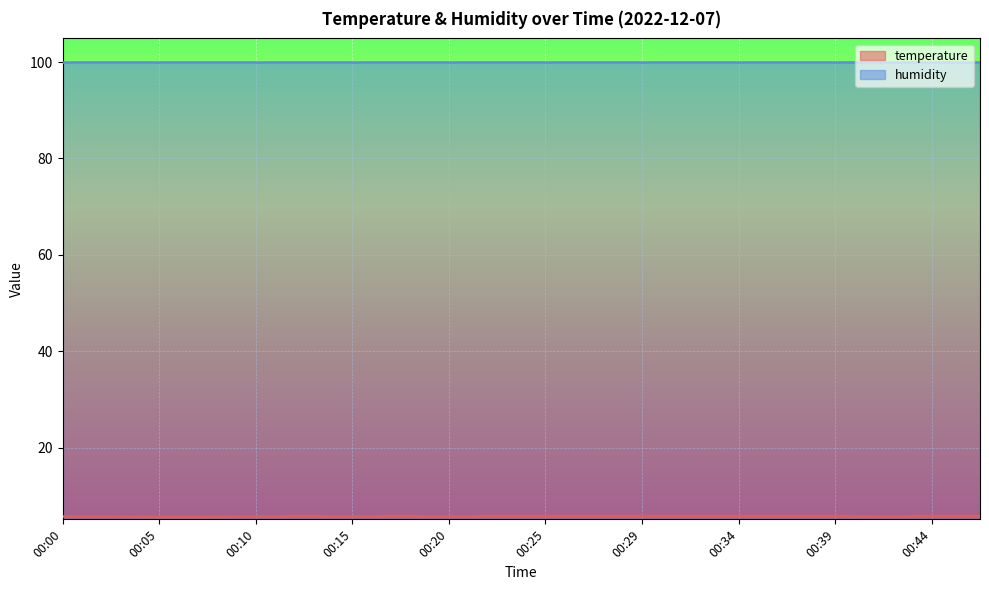

How many lines are shown in the chart?

2